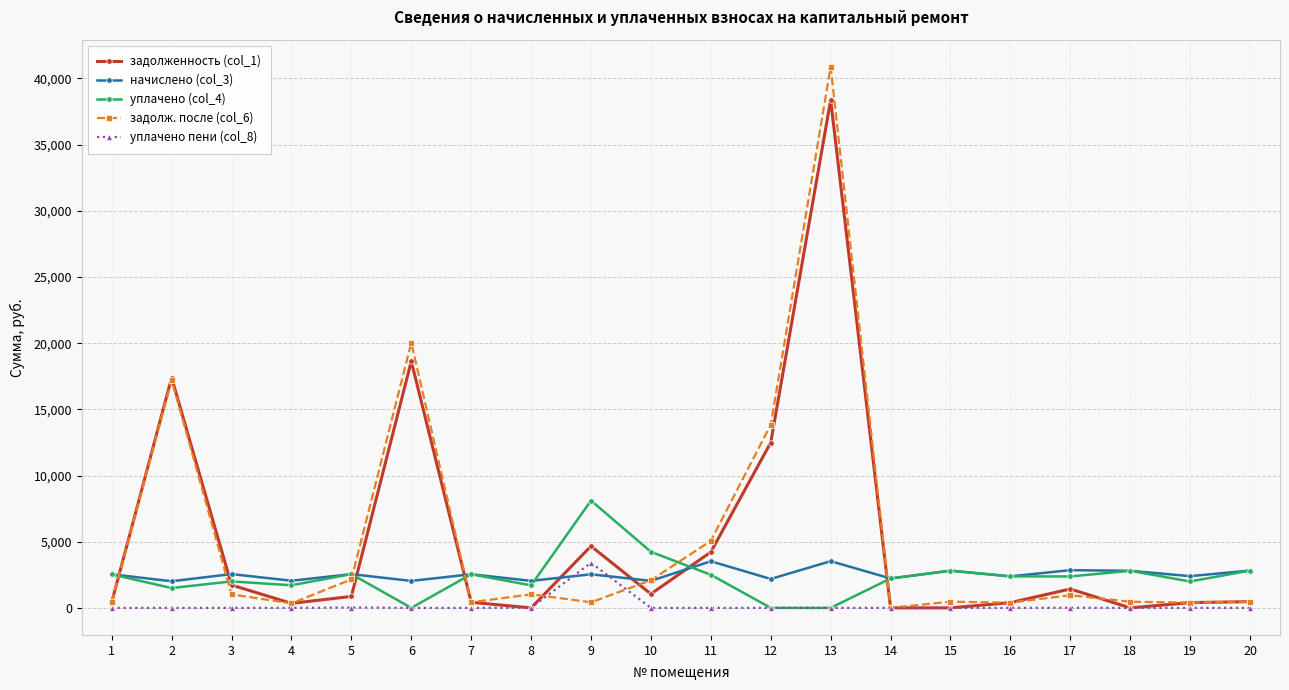

Is it true that уплачено пени (col_8) equals 0.0 at 15?

True